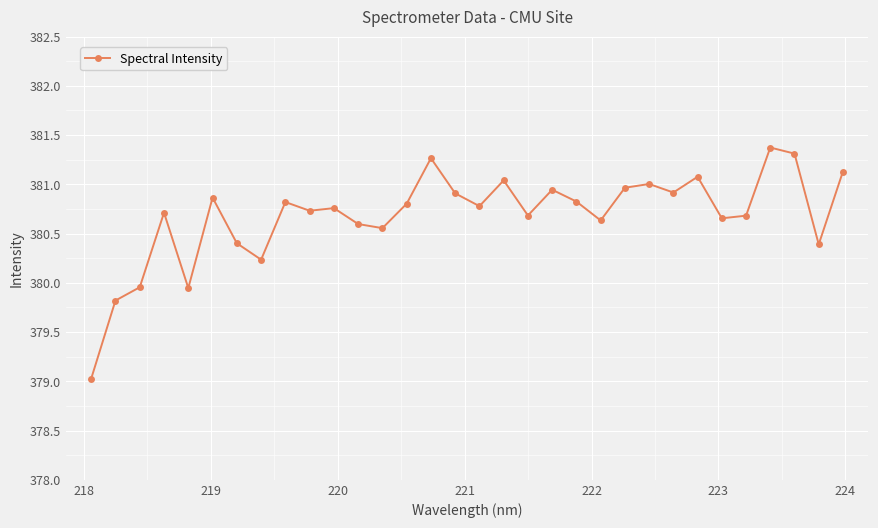

True or false: there are more than 2 points higher than both neighbors.

True